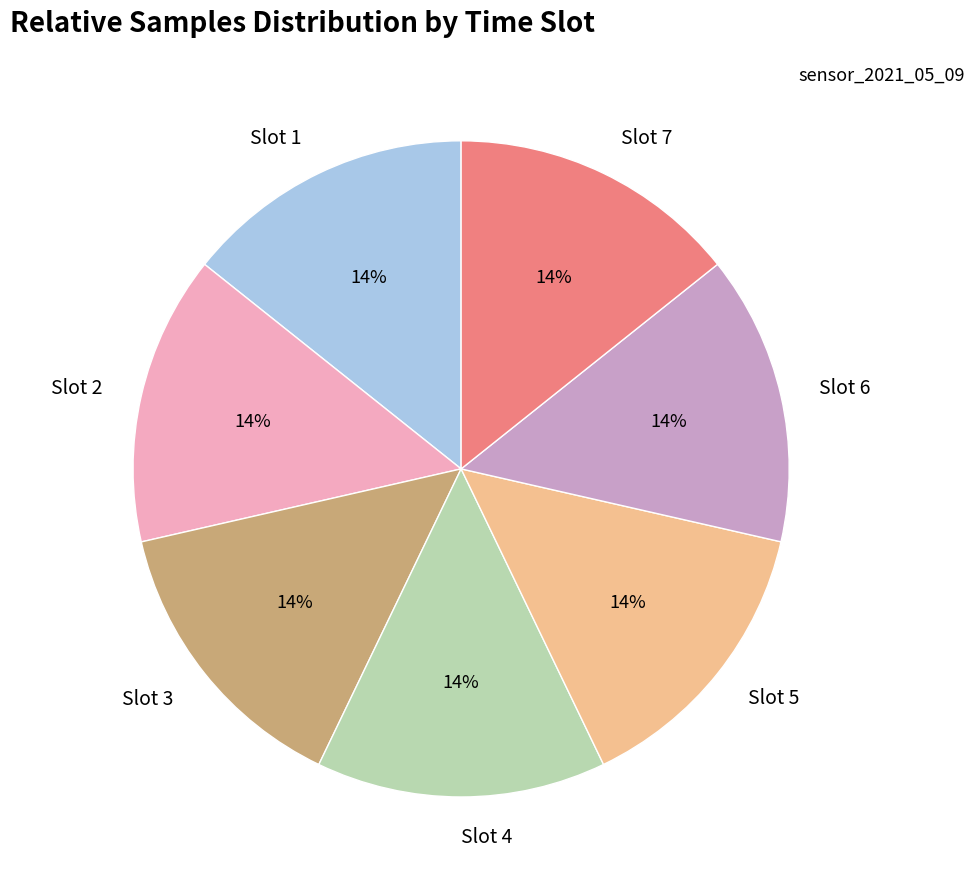

What is the ratio of the value at Slot 4 to the value at Slot 1?

1.0